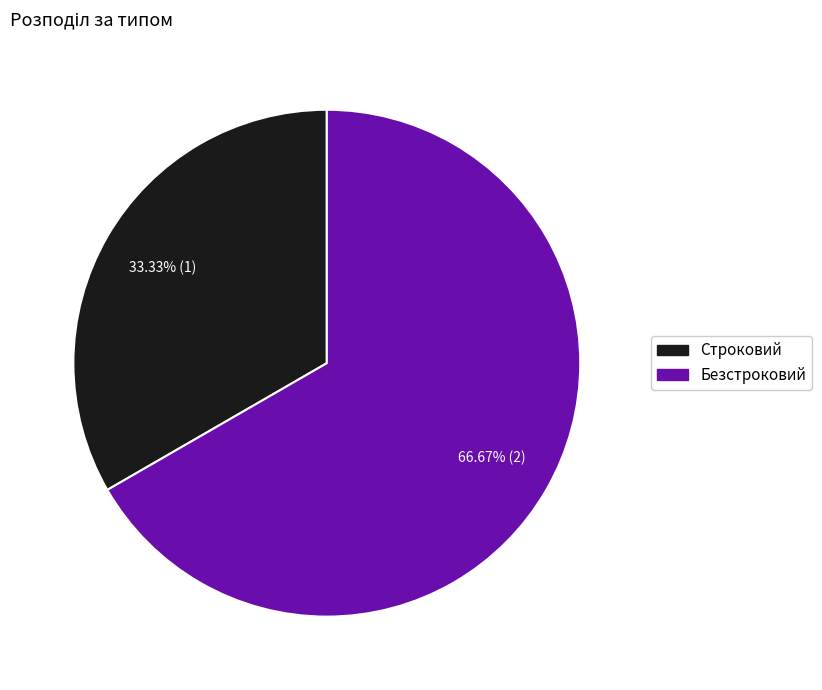

What is the total percentage of Строковий and Безстроковий?

100.0%